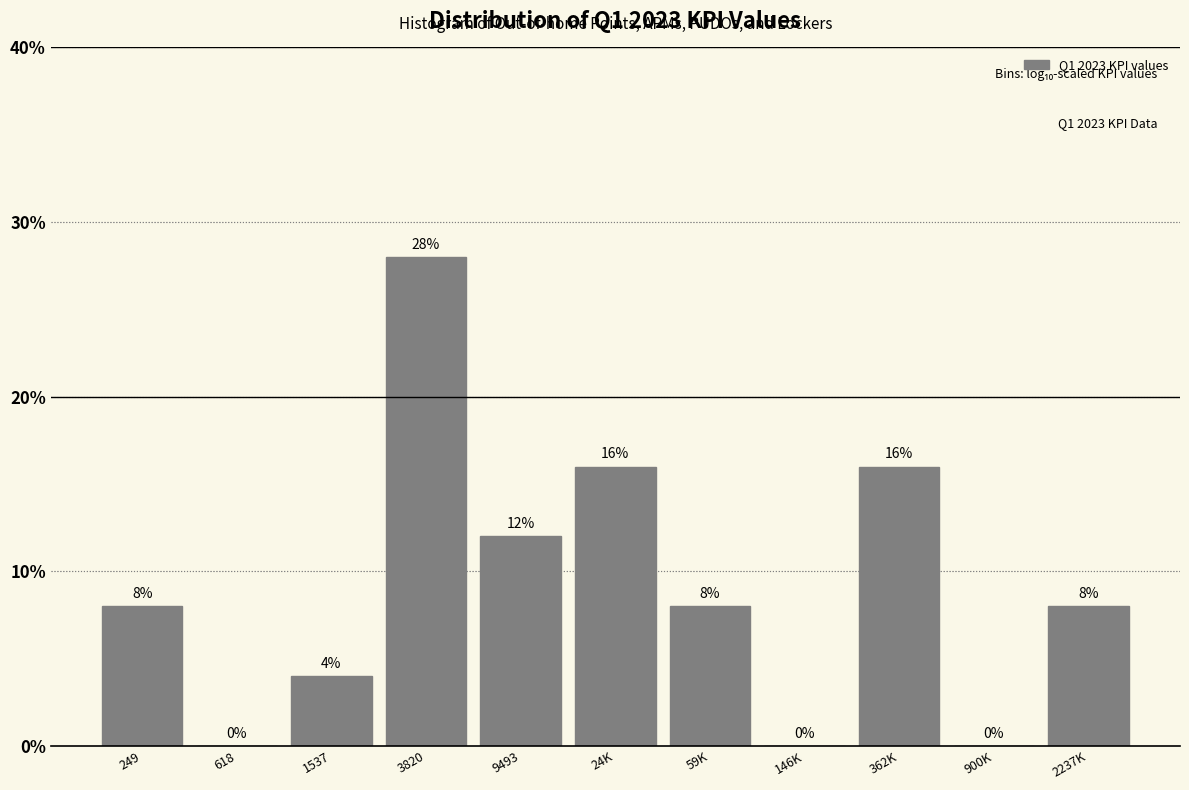

Reading left to right, list all the values displayed in this chart.

249=8.0	618=0.0	1537=4.0	3820=28.0	9493=12.0	24K=16.0	59K=8.0	146K=0.0	362K=16.0	900K=0.0	2237K=8.0